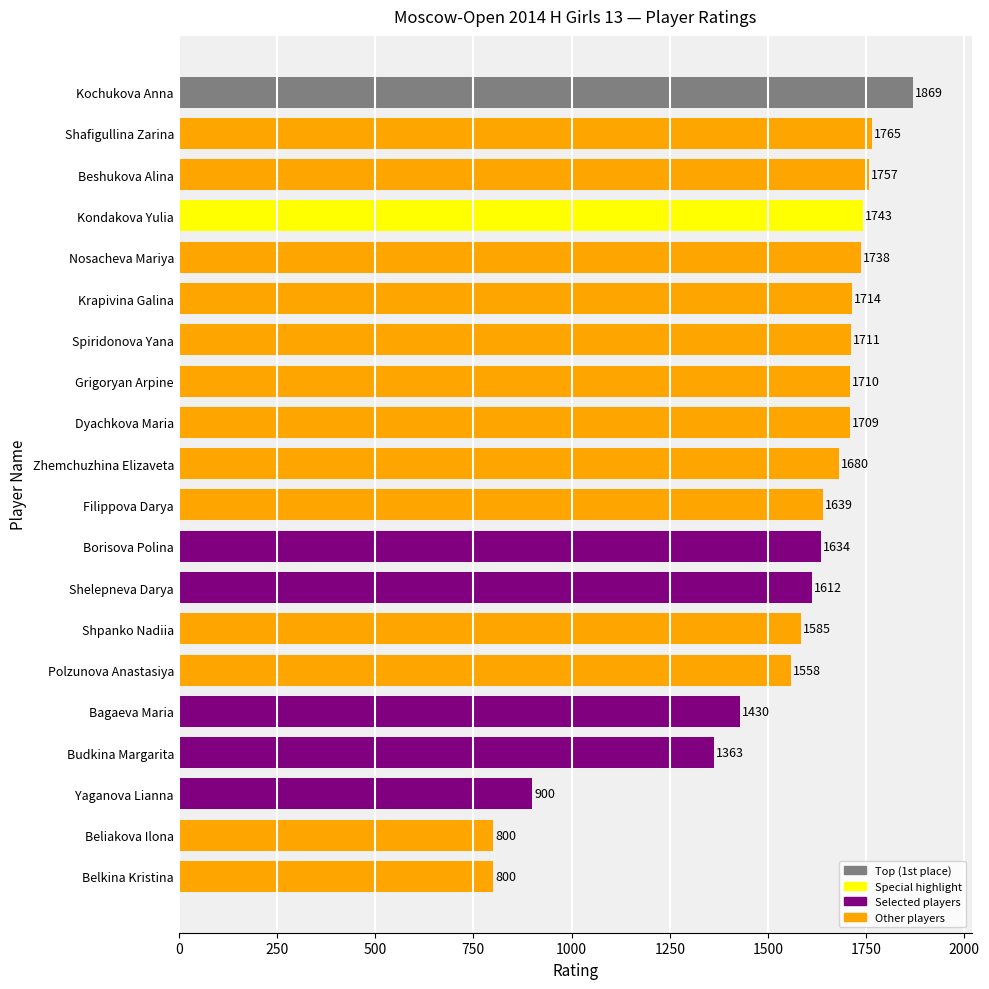

What is the maximum value shown in the chart?

1869